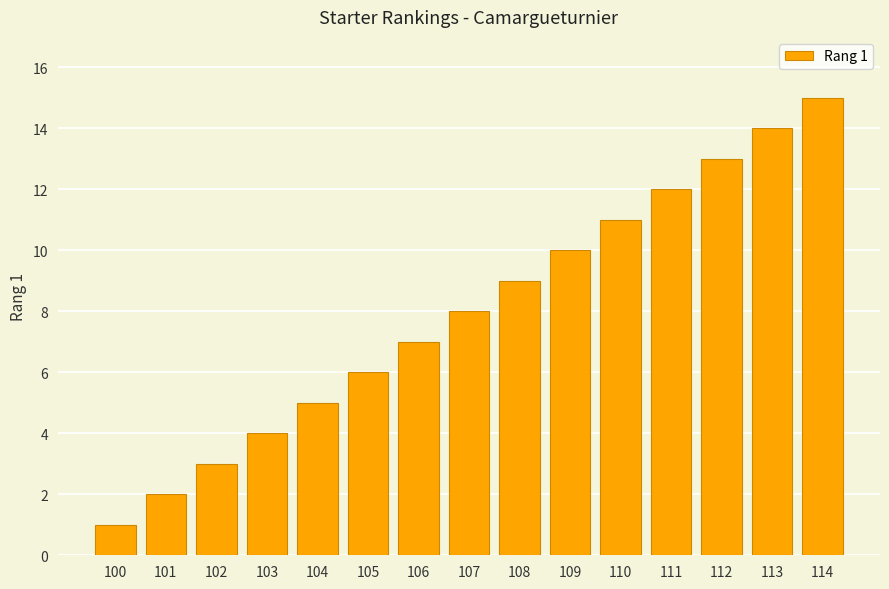

At which category does the chart reach its peak across all series?

114